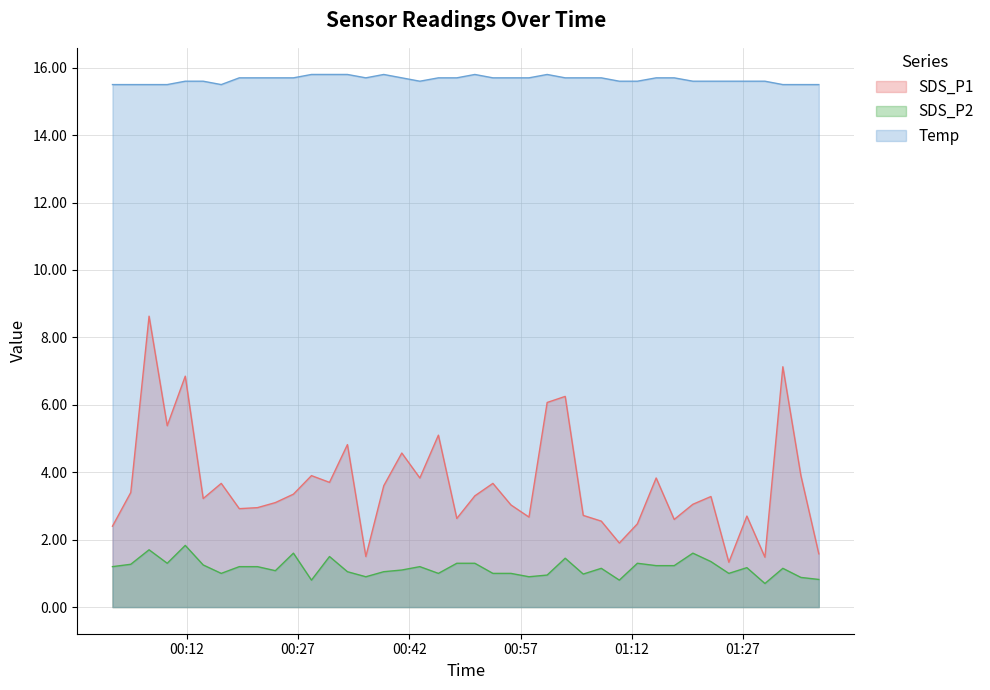

How many values in the SDS_P2 series are below 1?

9